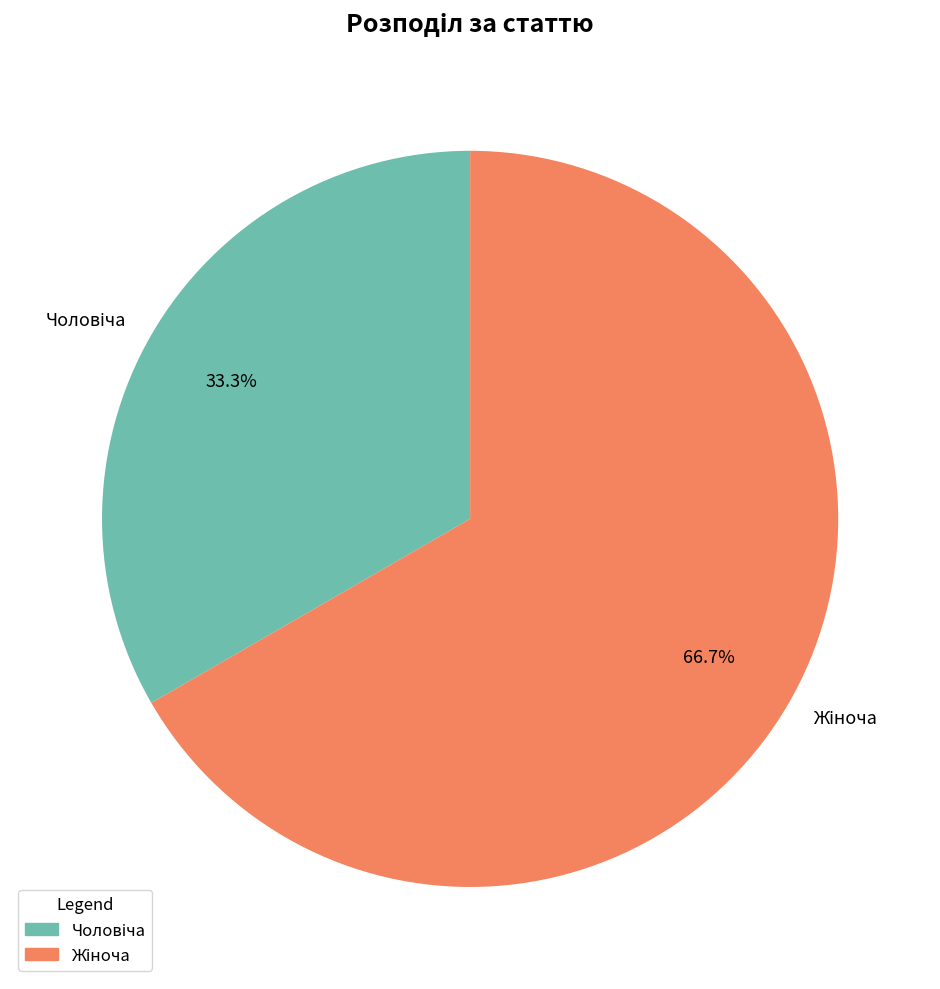

Is there any slice that represents more than half of the pie?

Yes